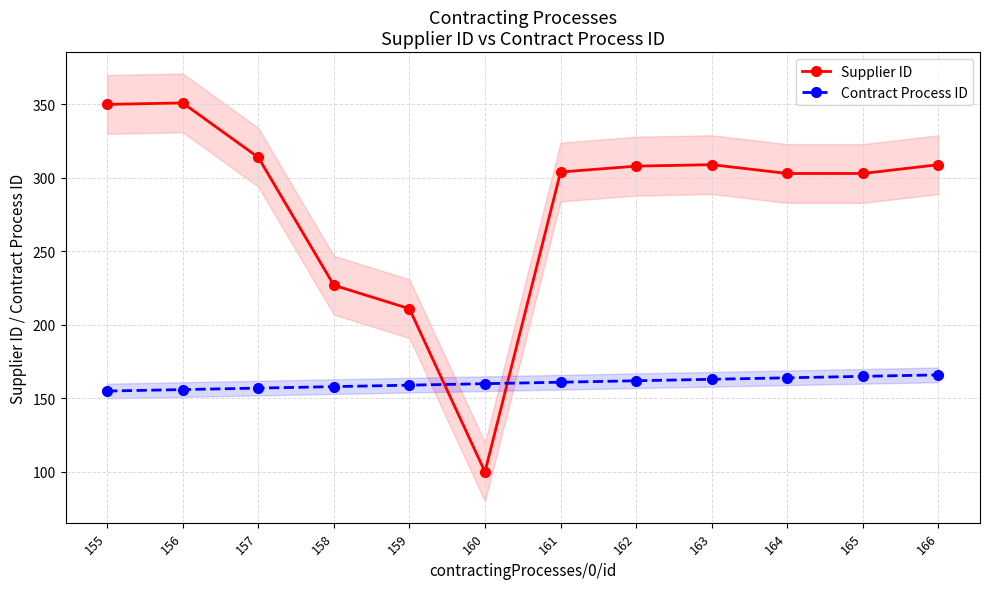

The value of Contract Process ID at 162 is 248. True or false?

False